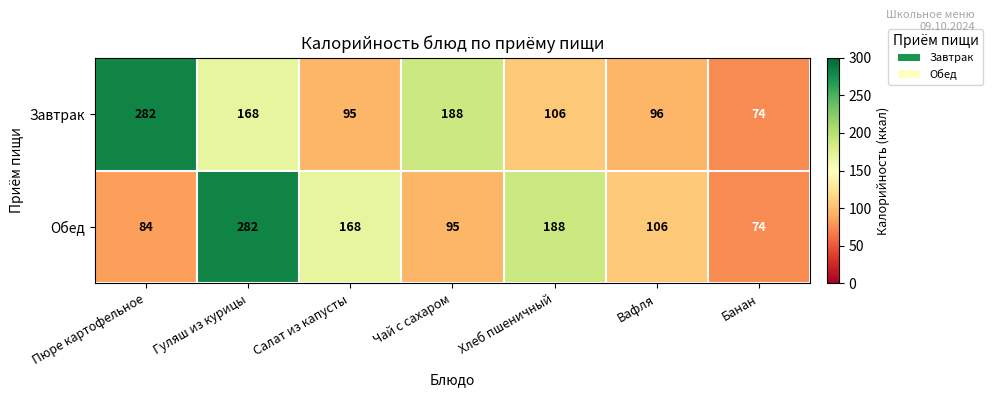

What is the smallest value displayed?

74